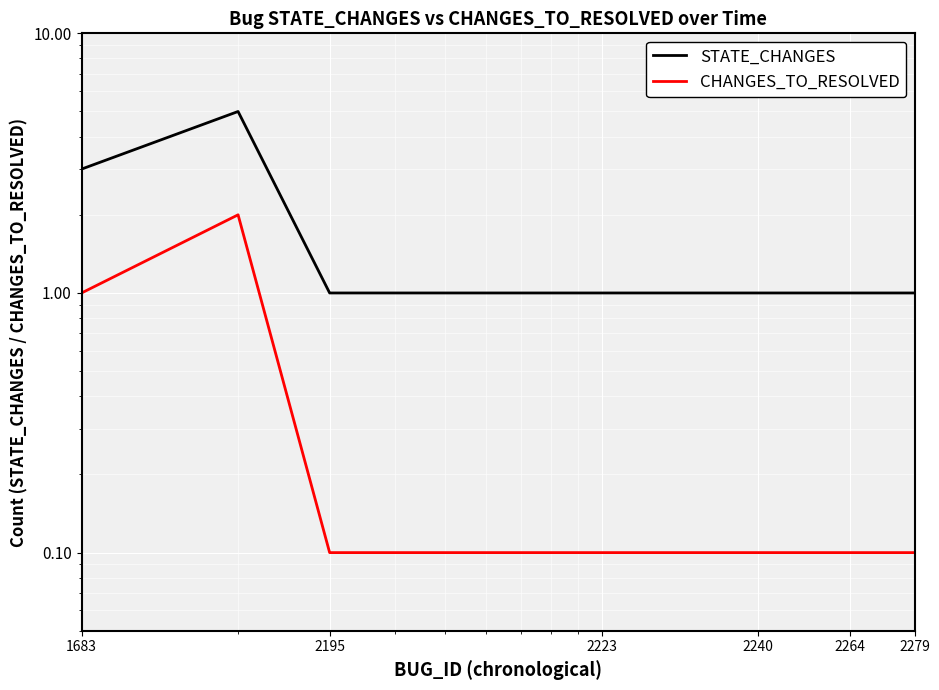

How many values in the STATE_CHANGES series exceed 1?

2